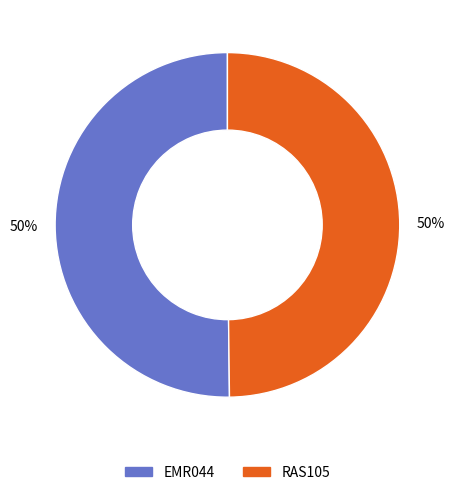

How many slices are in this pie chart?

2